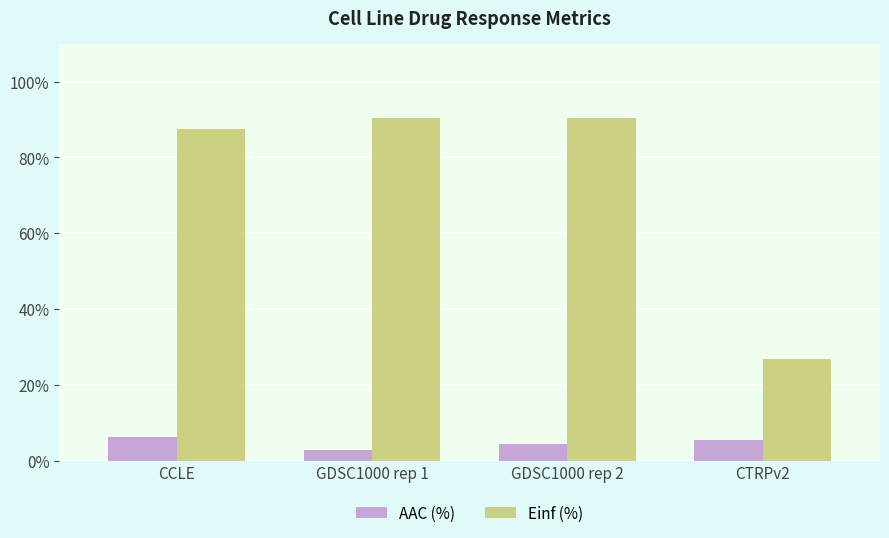

What is the label of the 2nd bar from the right?

GDSC1000 rep 2